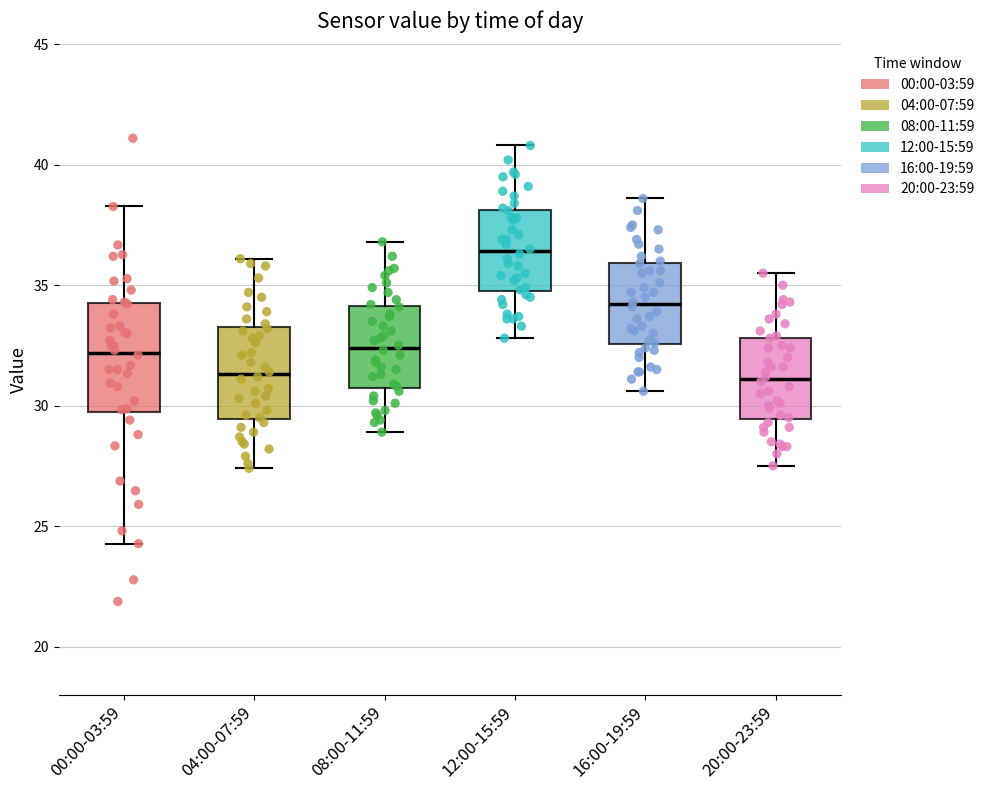

Reading left to right, read every box against the y-axis: the position of its median line, the range the box covers, and the ends of its whiskers. The values are not printed on the chart, so give them approximately, as read against the axis.

00:00-03:59: median 32.0, box 29.5 to 34.0, whiskers 24.5 to 38.5
04:00-07:59: median 31.5, box 29.5 to 33.5, whiskers 27.5 to 36.0
08:00-11:59: median 32.5, box 31.0 to 34.0, whiskers 29.0 to 37.0
12:00-15:59: median 36.5, box 35.0 to 38.0, whiskers 33.0 to 41.0
16:00-19:59: median 34.0, box 32.5 to 36.0, whiskers 30.5 to 38.5
20:00-23:59: median 31.0, box 29.5 to 33.0, whiskers 27.5 to 35.5